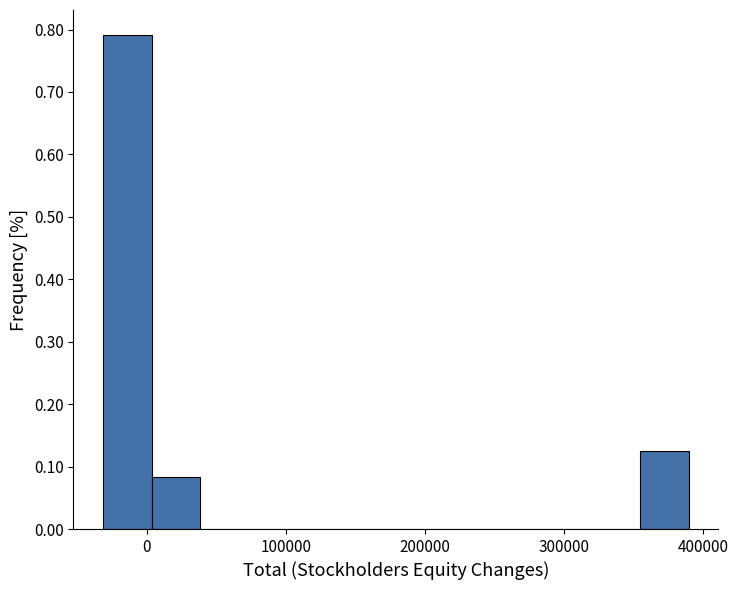

Read against the x-axis, roughly where is the centre of the tallest bar?

-10000